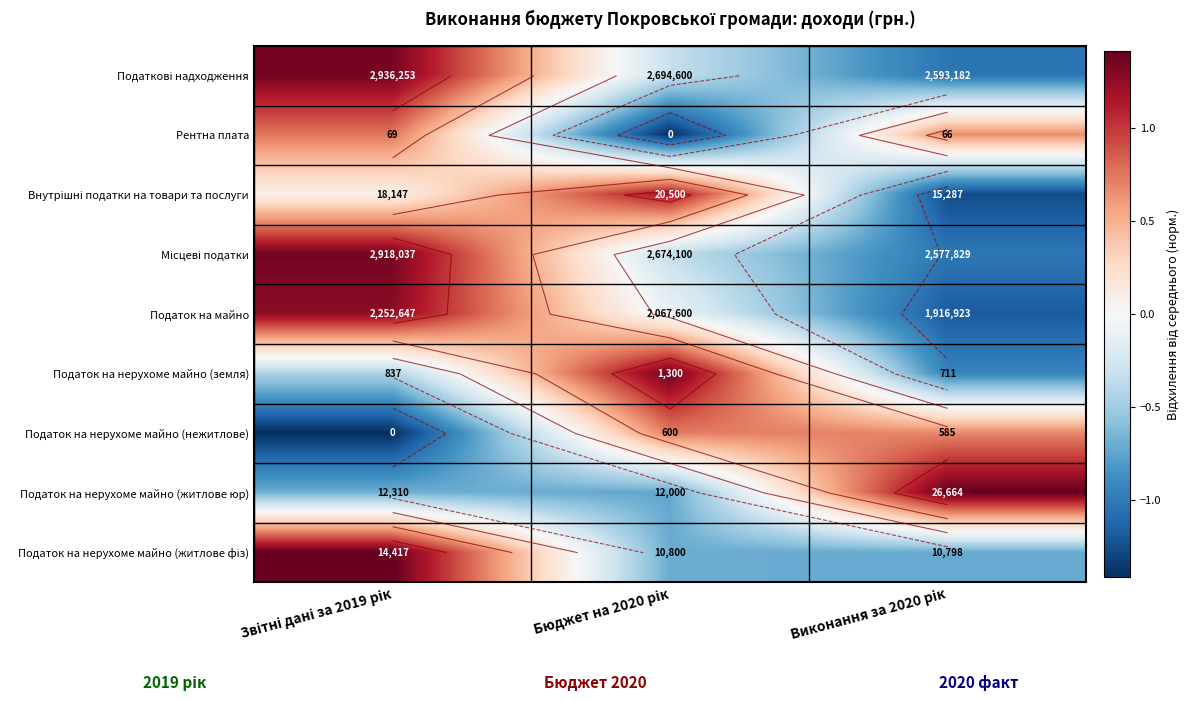

The Податок на нерухоме майно (нежитлове) series shows 0.3 at Бюджет на 2020 рік. True or false?

False